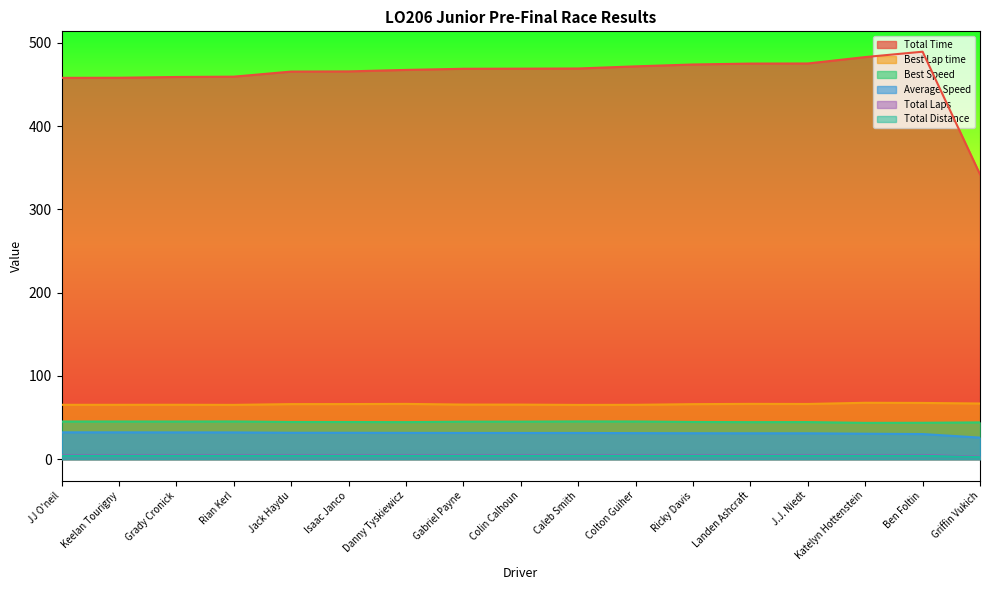

What is the label of the 4th point from the right?

J.J. Niedt